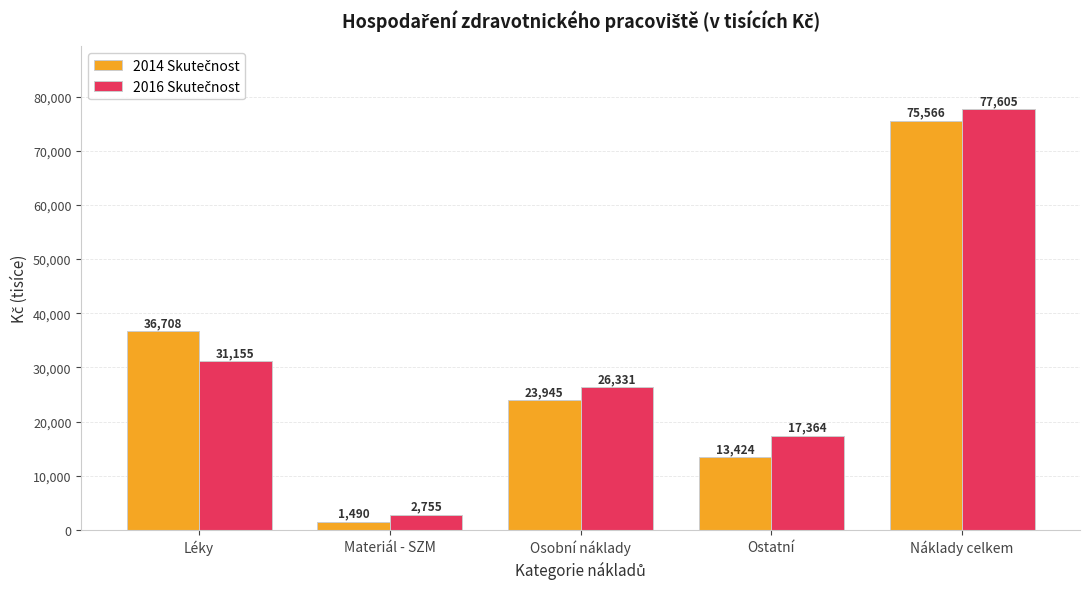

How many groups of bars are there?

5